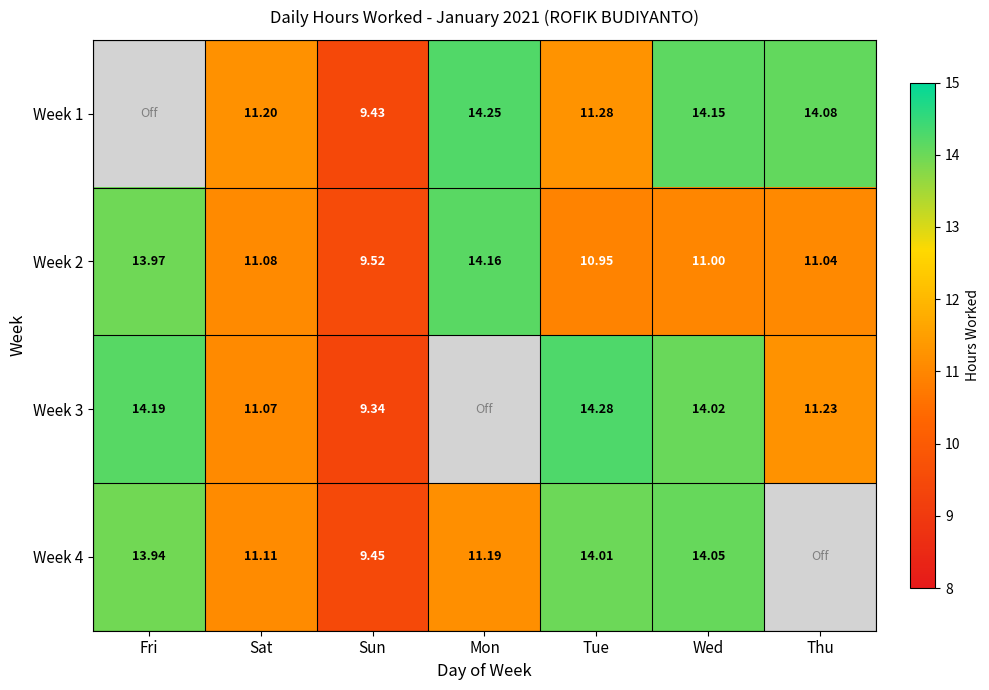

Which series changed the most between Sun and Tue?

Week 3